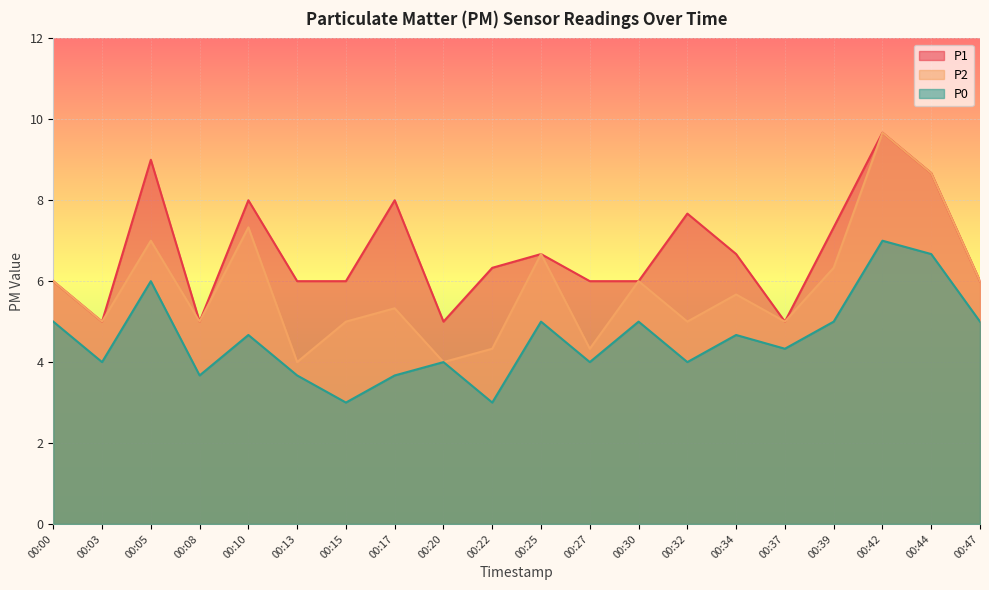

What is the maximum value shown in the chart?

9.7